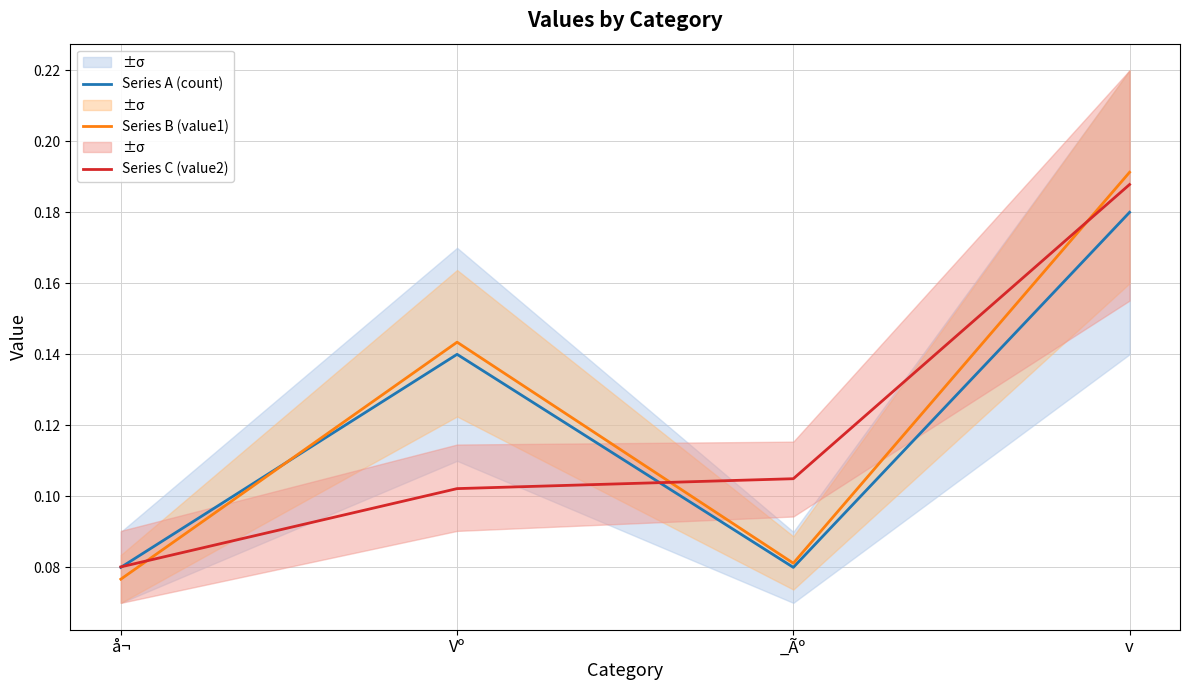

In Series A (count), how many points are lower than both neighbors (excluding endpoints)?

1